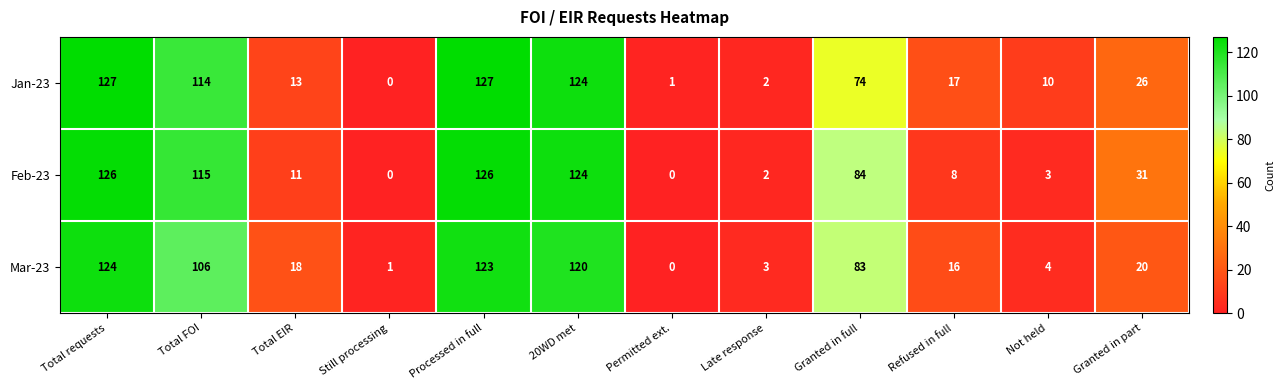

Which series has the largest total across all categories?

Jan-23